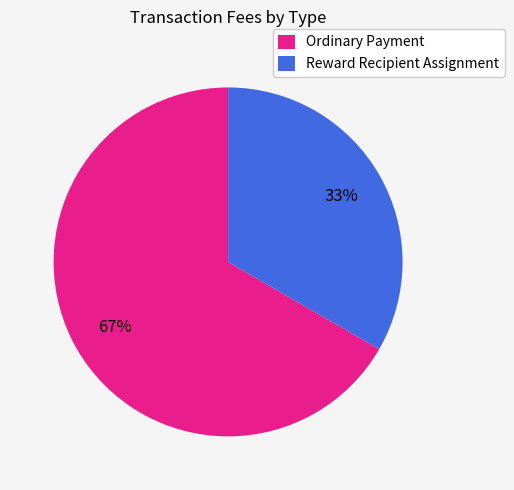

To the nearest percent, what is the average slice percentage?

50%